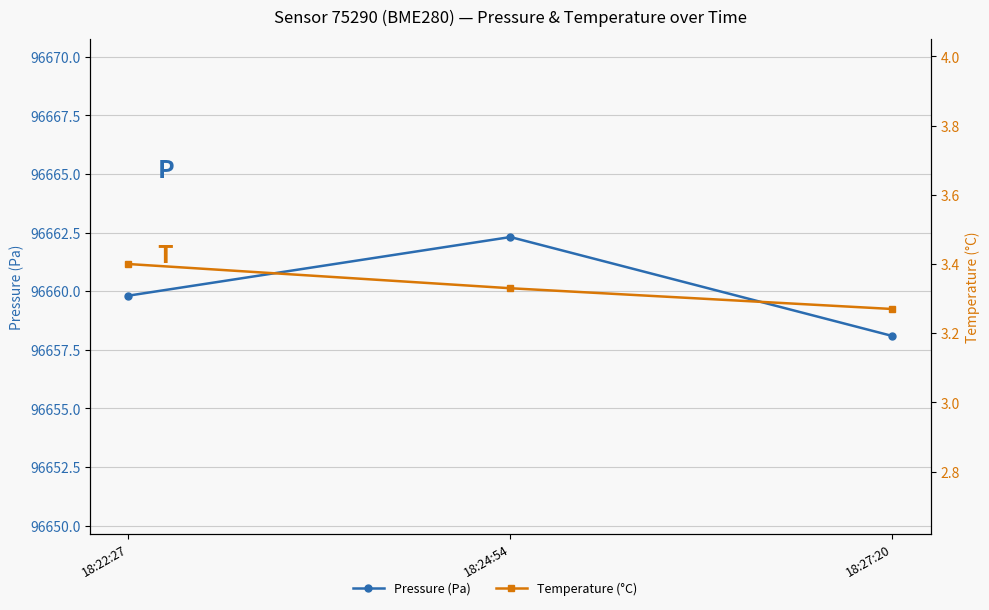

Reading left to right, what are all the values shown in this chart?

Pressure (Pa): 18:22:27=96659.8	18:24:54=96662.3	18:27:20=96658.1
Temperature (°C): 18:22:27=3.4	18:24:54=3.3	18:27:20=3.3